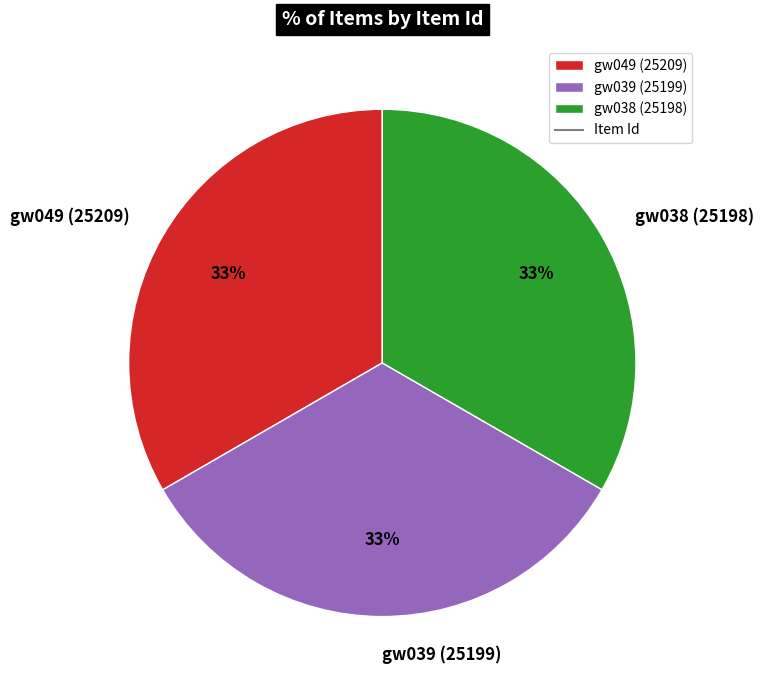

Does any single category account for the majority?

No